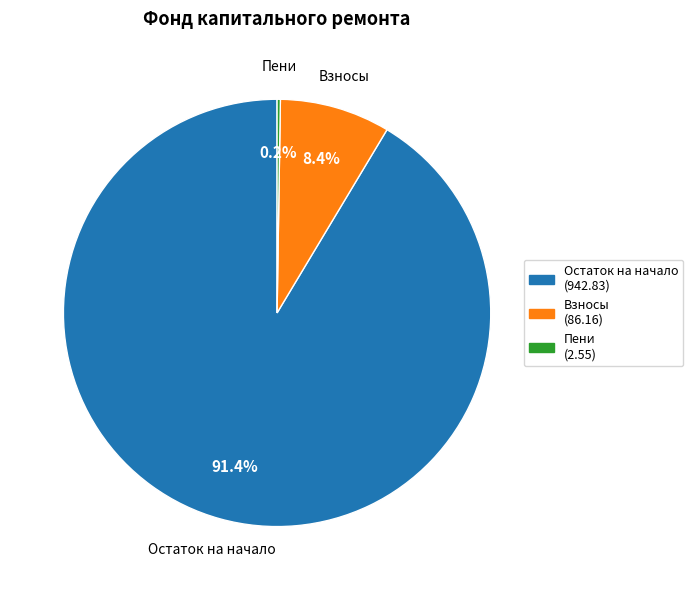

Is there any slice that represents more than half of the pie?

Yes